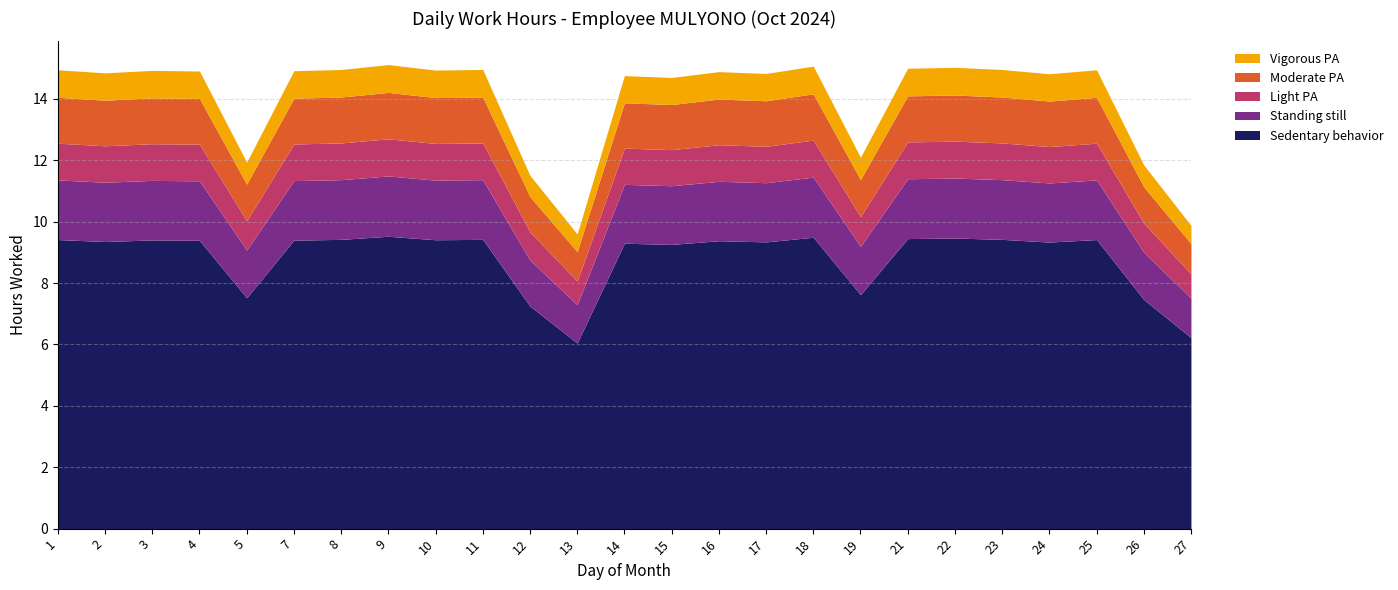

What is the ratio of the value at 4 to the value at 3?

1.0